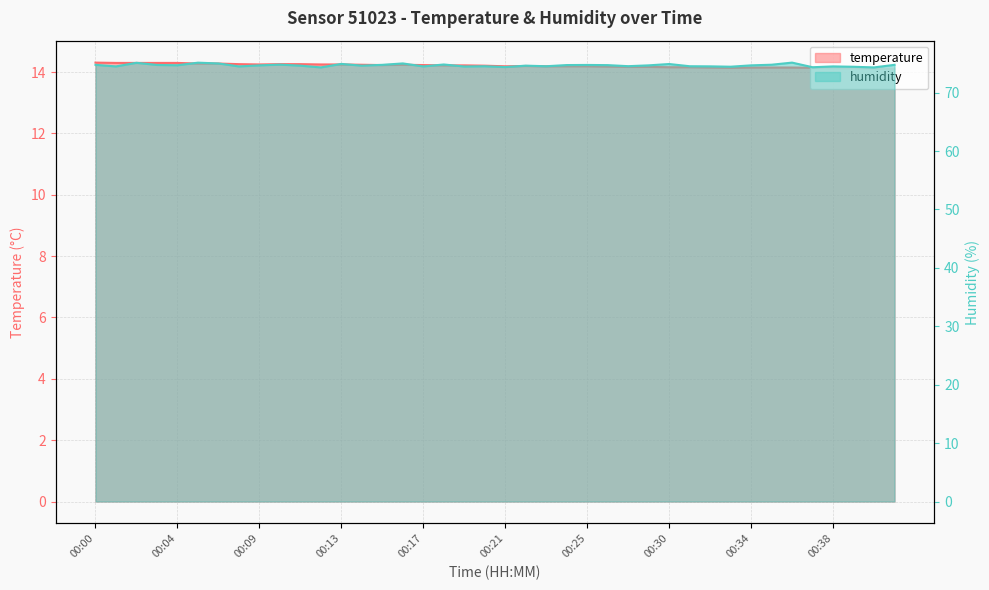

Read the temperature value at 00:31.

14.2